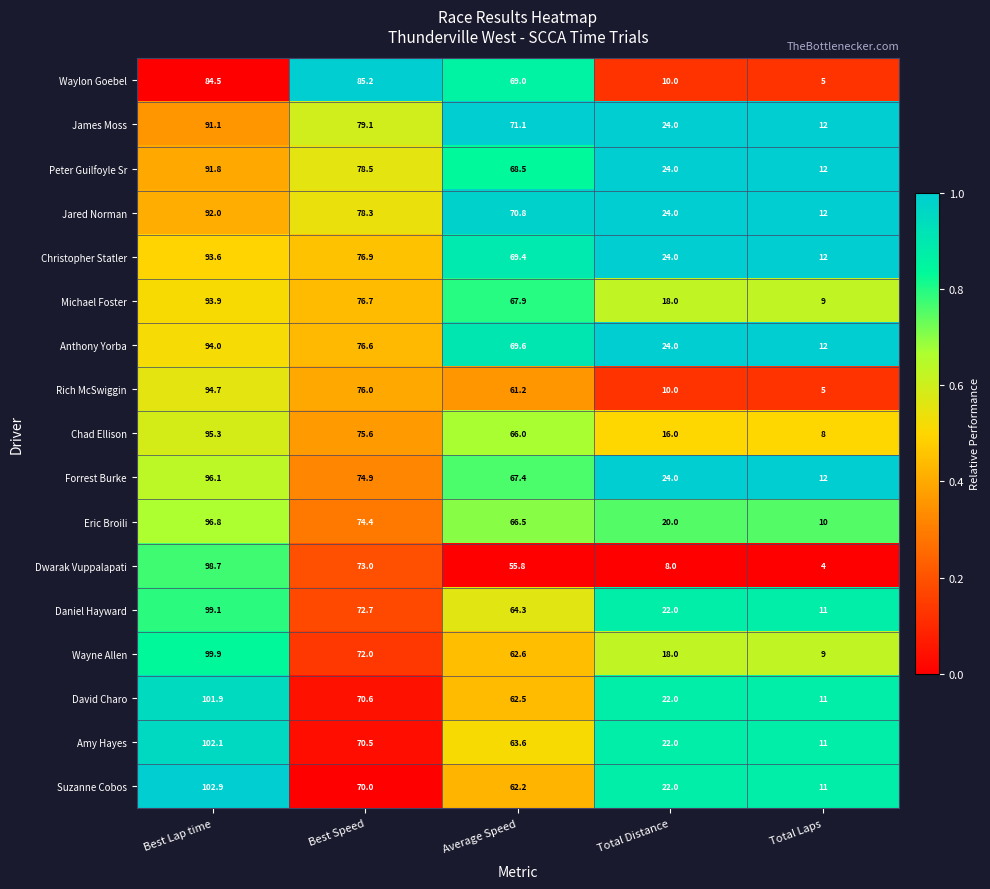

What is the difference between the highest and lowest values at Best Speed?

15.2